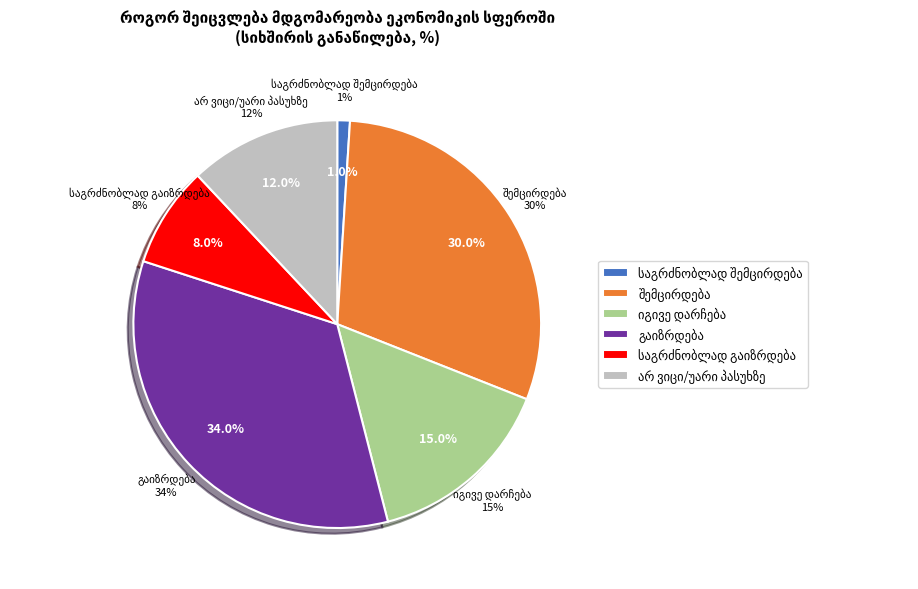

To the nearest percent, what is the difference between the largest and smallest slice percentages?

33%